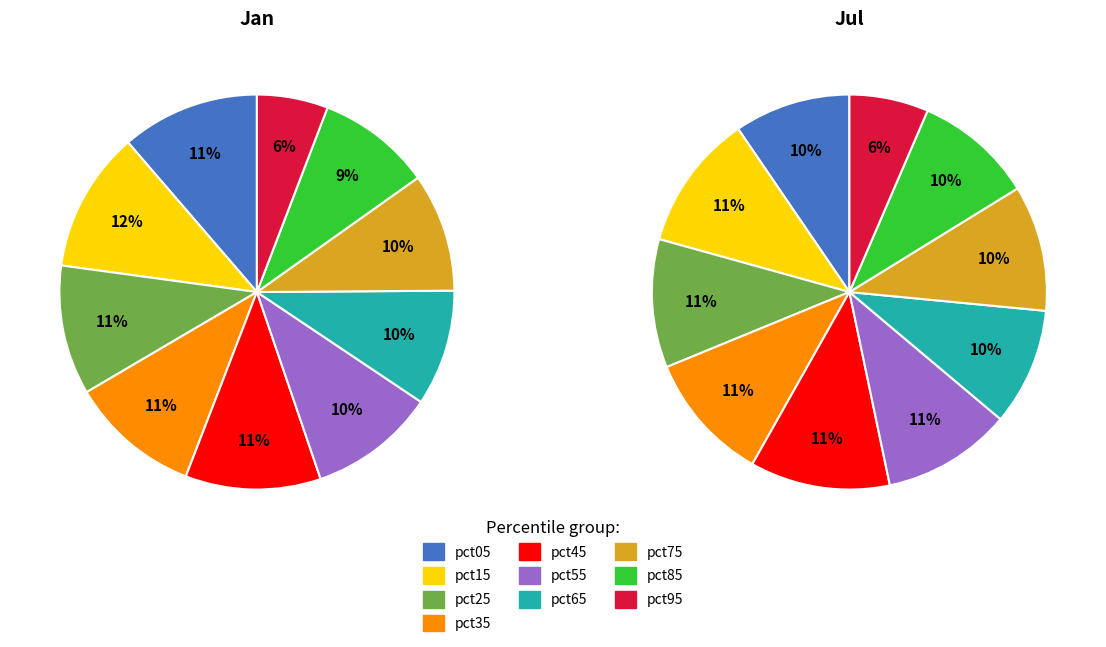

True or false: 4 accounts for 11% of the total.

True